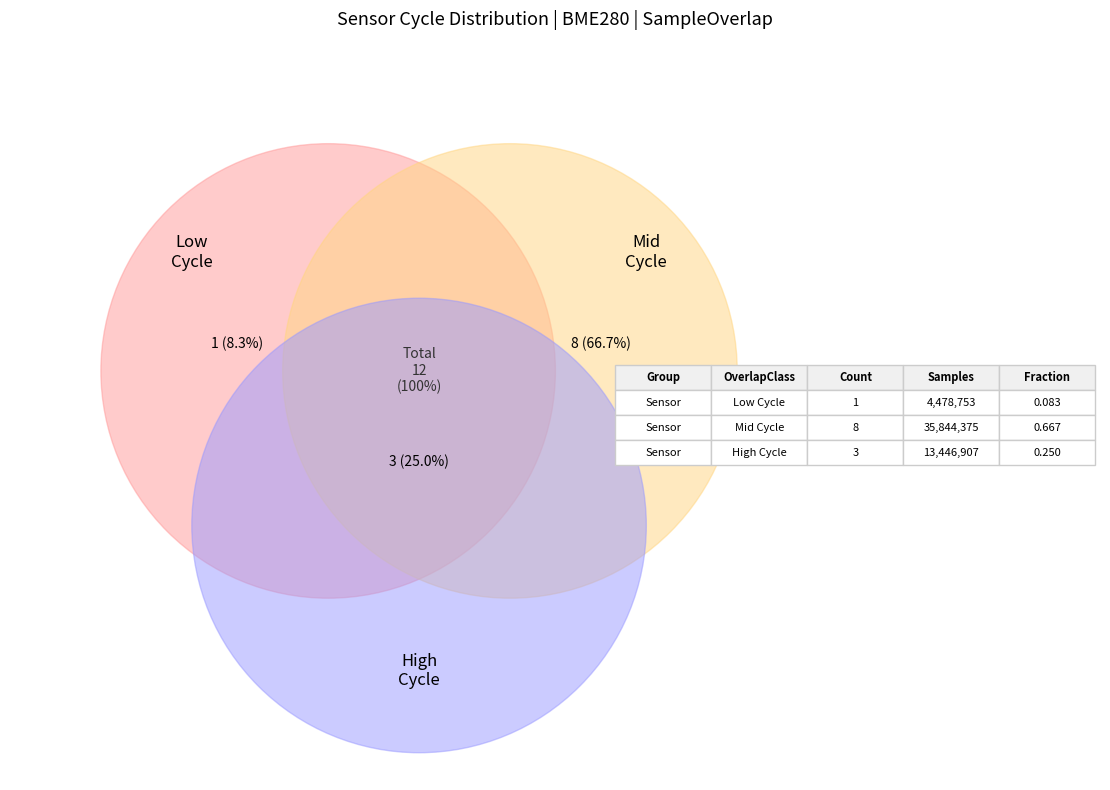

Is 32 the majority of the pie?

No